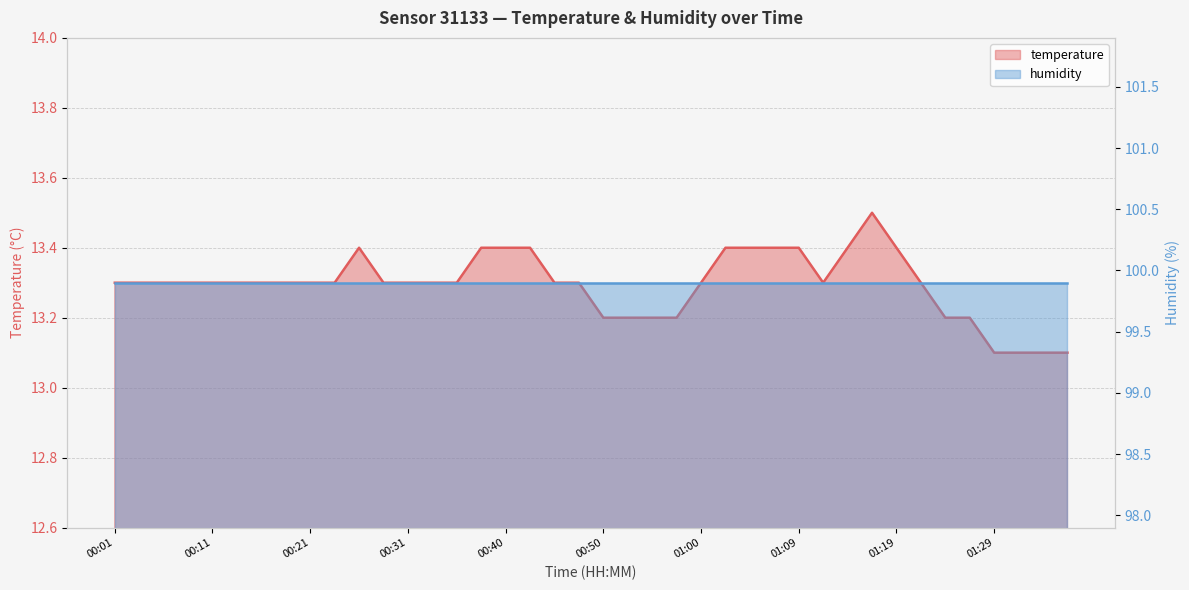

What is the average value?

13.3